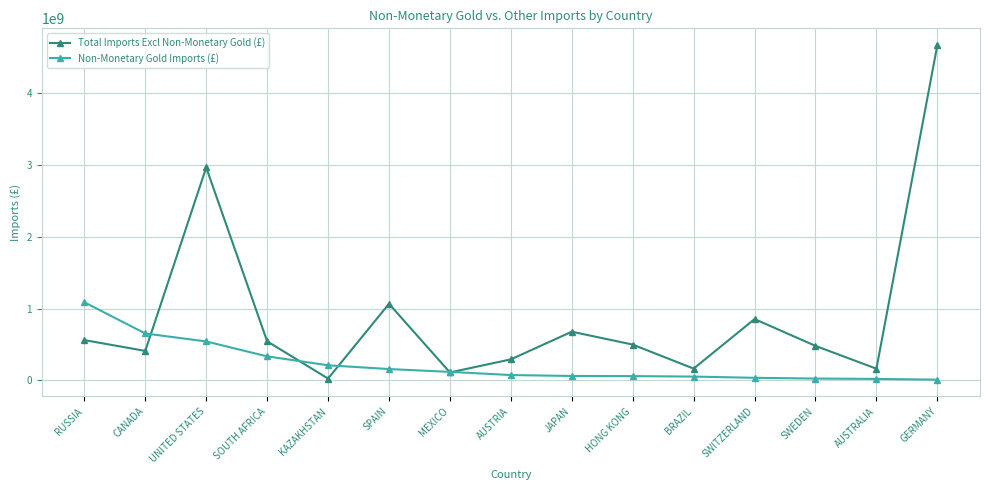

Rank the series by their average value, from lowest to highest.

Non-Monetary Gold Imports (£), Total Imports Excl Non-Monetary Gold (£)